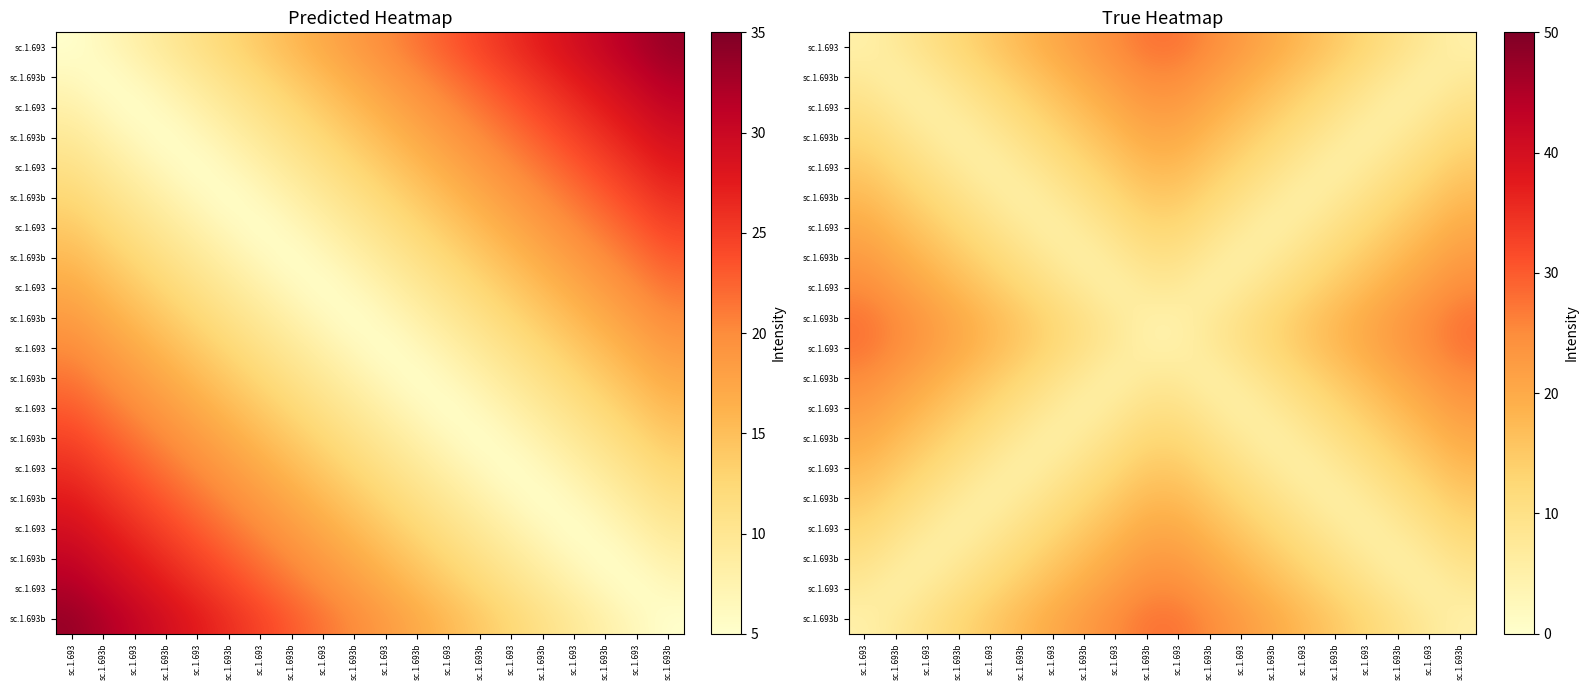

Is the value of row_5 at sc.1.693 greater than the value of row_15 at sc.1.693b?

Yes